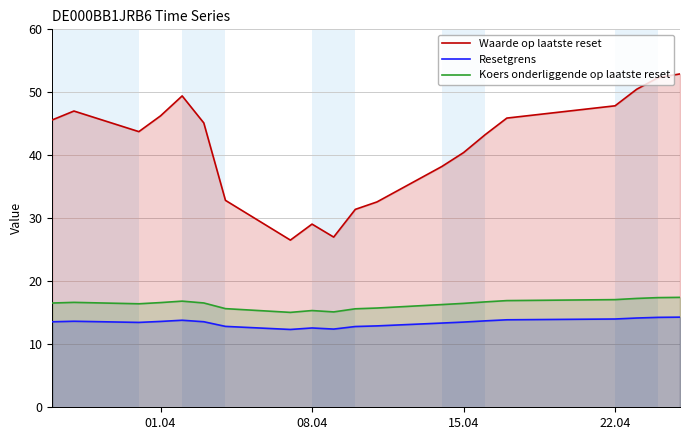

What is the maximum value shown in the chart?

52.9